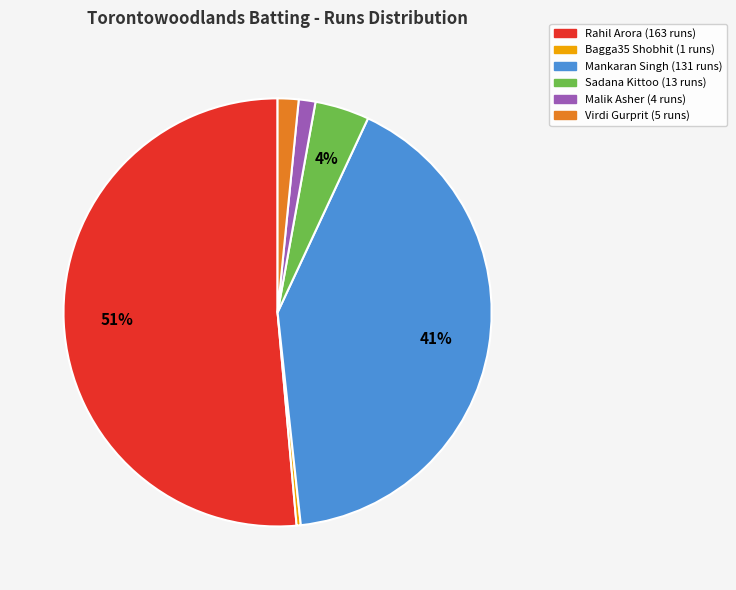

Count the number of slices in the pie.

6